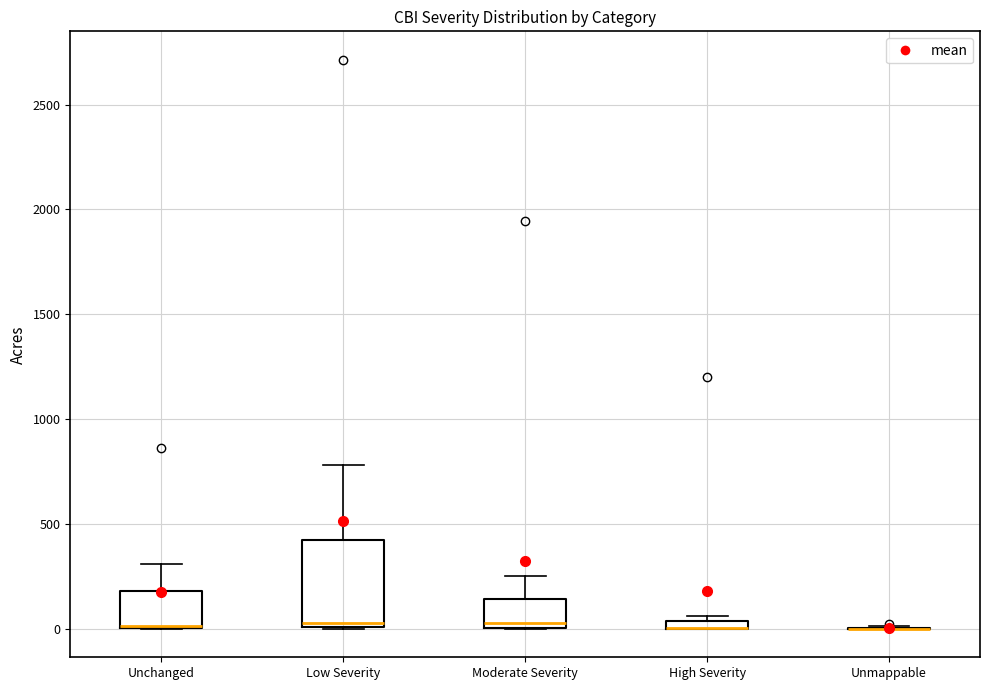

Where does the upper whisker of the box for Moderate Severity end on the y-axis? The values are not printed on the chart, so give them approximately, as read against the axis.

250